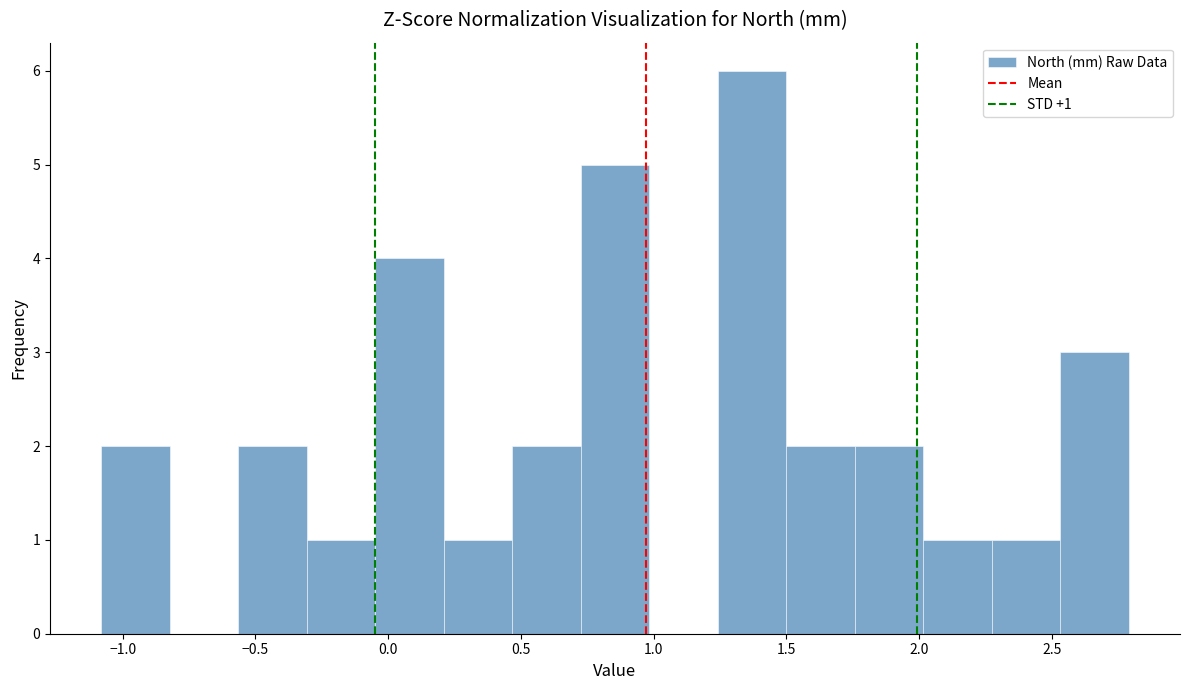

Which range on the x-axis has the tallest bar?

1.25 to 1.50